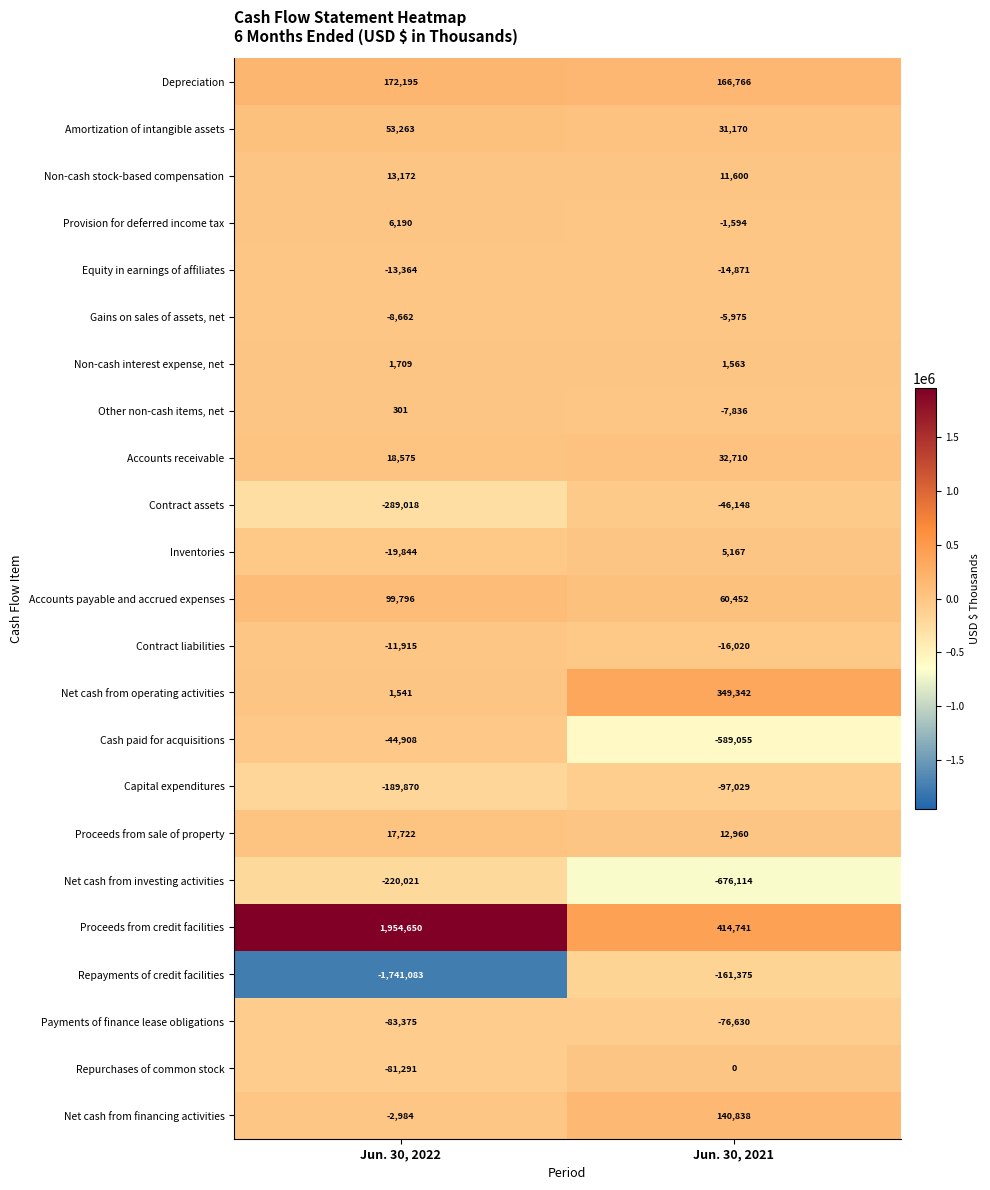

Where is Inventories nearest to the value -7338?

Jun. 30, 2021